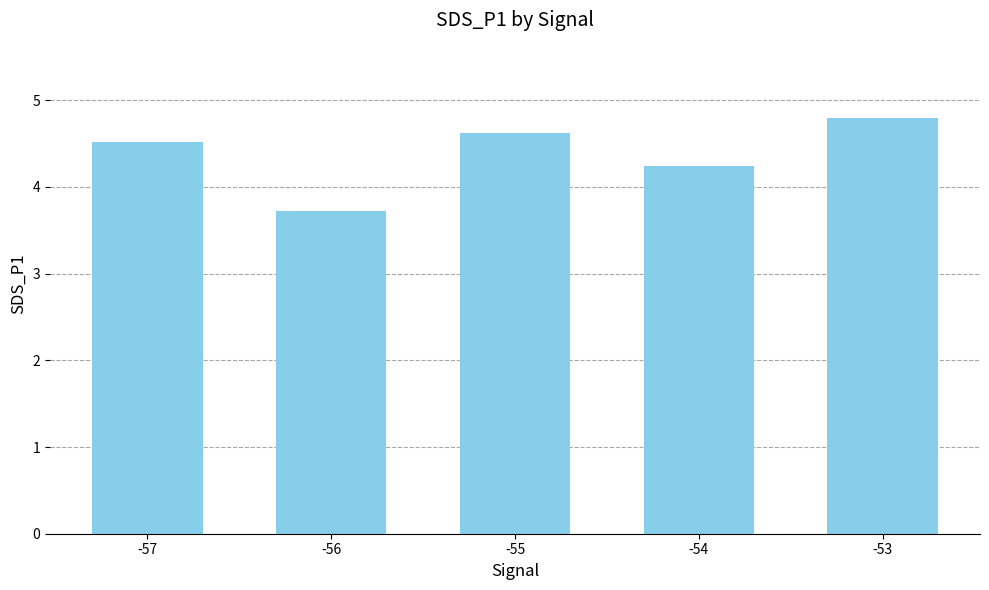

Rank the categories by value from highest to lowest.

-53, -55, -57, -54, -56